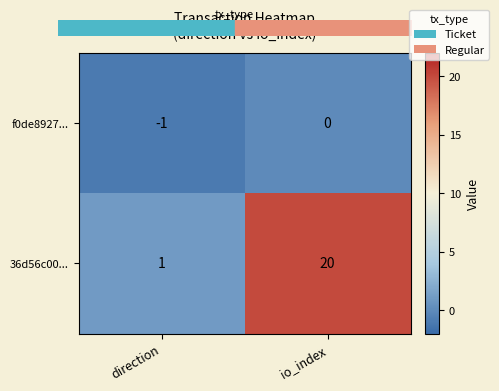

Rank the series by their average value, from lowest to highest.

f0de8927..., 36d56c00...